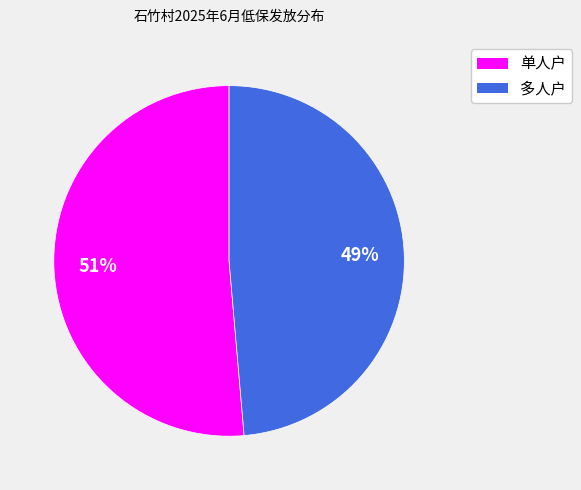

To the nearest percent, what is the average slice percentage?

50%